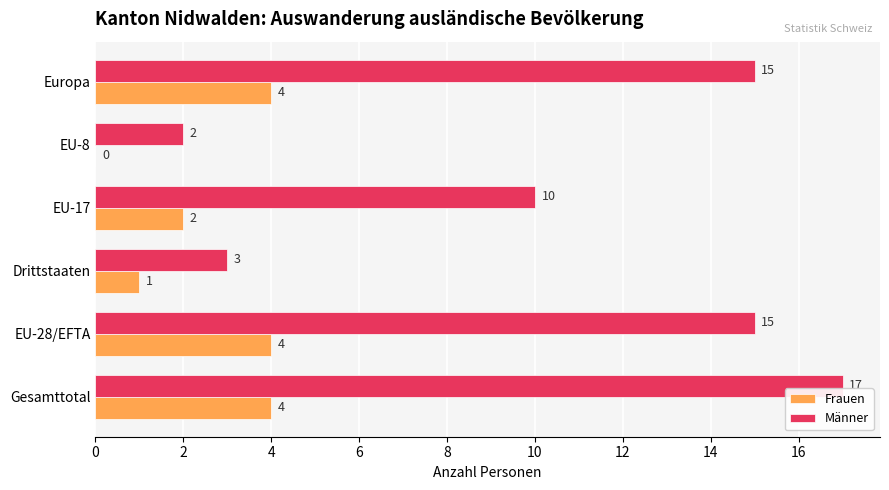

The value of Männer at EU-8 is 3. True or false?

False